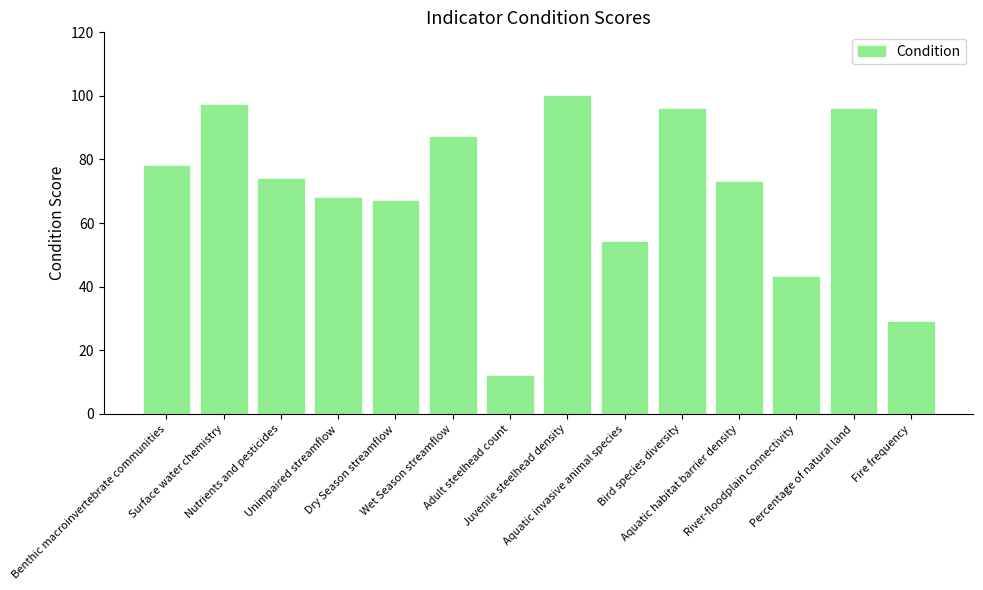

Is it true that the value at River-floodplain connectivity is 64?

False